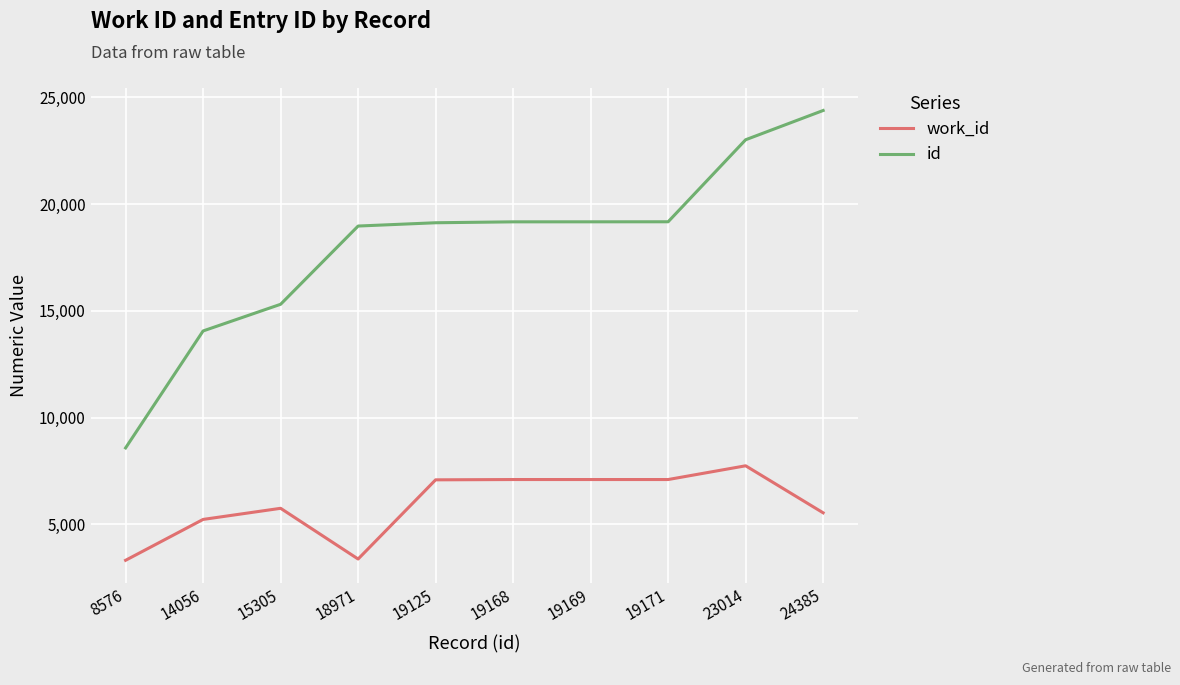

What is the sum of the id values at 8576 and 18971?

27547